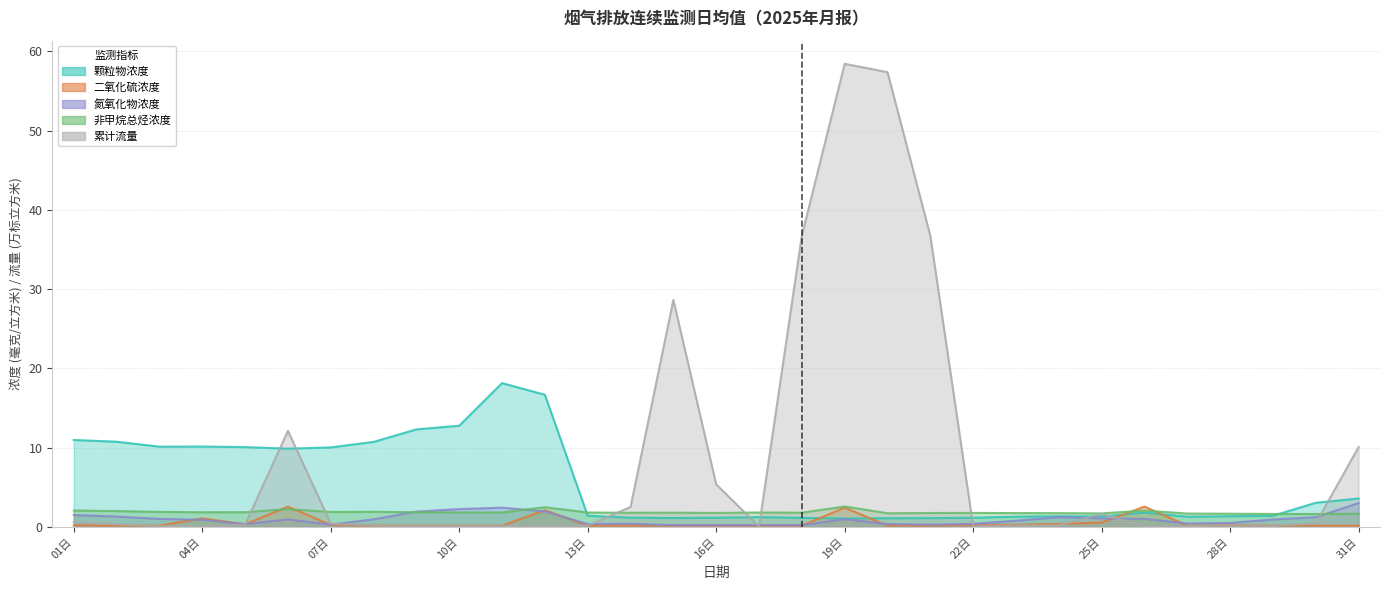

Reading left to right, transcribe all the data shown in this chart.

颗粒物浓度: 01日=11.0	02日=10.8	03日=10.1	04日=10.1	05日=10.1	06日=9.9	07日=10.0	08日=10.7	09日=12.3	10日=12.8	11日=18.1	12日=16.7	13日=1.4	14日=1.2	15日=1.1	16日=1.2	17日=1.2	18日=1.1	19日=1.1	20日=1.1	21日=1.1	22日=1.2	23日=1.3	24日=1.4	25日=1.3	26日=1.8	27日=1.3	28日=1.4	29日=1.4	30日=3.0	31日=3.6
二氧化硫浓度: 01日=0.2	02日=0.2	03日=0.2	04日=1.1	05日=0.3	06日=2.6	07日=0.2	08日=0.2	09日=0.2	10日=0.2	11日=0.2	12日=2.1	13日=0.2	14日=0.2	15日=0.2	16日=0.2	17日=0.2	18日=0.2	19日=2.4	20日=0.2	21日=0.2	22日=0.2	23日=0.3	24日=0.4	25日=0.6	26日=2.6	27日=0.2	28日=0.2	29日=0.2	30日=0.2	31日=0.2
氮氧化物浓度: 01日=1.5	02日=1.3	03日=1.0	04日=0.9	05日=0.4	06日=0.9	07日=0.3	08日=1.0	09日=1.9	10日=2.2	11日=2.4	12日=2.0	13日=0.4	14日=0.4	15日=0.2	16日=0.2	17日=0.2	18日=0.2	19日=1.0	20日=0.4	21日=0.3	22日=0.4	23日=0.8	24日=1.2	25日=1.1	26日=1.0	27日=0.4	28日=0.5	29日=0.9	30日=1.2	31日=3.0
非甲烷总烃浓度: 01日=2.1	02日=2.0	03日=1.9	04日=1.9	05日=1.9	06日=2.2	07日=1.9	08日=1.9	09日=1.9	10日=1.8	11日=1.8	12日=2.5	13日=1.8	14日=1.8	15日=1.8	16日=1.8	17日=1.8	18日=1.8	19日=2.6	20日=1.7	21日=1.8	22日=1.8	23日=1.8	24日=1.7	25日=1.7	26日=2.1	27日=1.7	28日=1.7	29日=1.6	30日=1.6	31日=1.7
累计流量: 01日=0.6	02日=0.3	03日=0.1	04日=0.1	05日=0.3	06日=12.1	07日=0.4	08日=0.2	09日=0.1	10日=0.1	11日=0.1	12日=0.1	13日=0.2	14日=2.5	15日=28.6	16日=5.4	17日=0.0	18日=36.8	19日=58.4	20日=57.4	21日=36.7	22日=0.1	23日=0.2	24日=0.2	25日=1.7	26日=0.1	27日=0.1	28日=0.2	29日=0.2	30日=0.5	31日=10.1